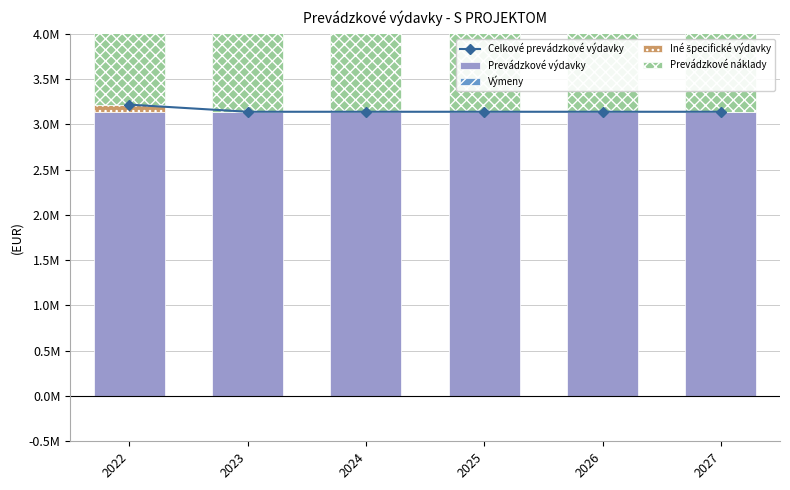

How many groups of bars are there?

6